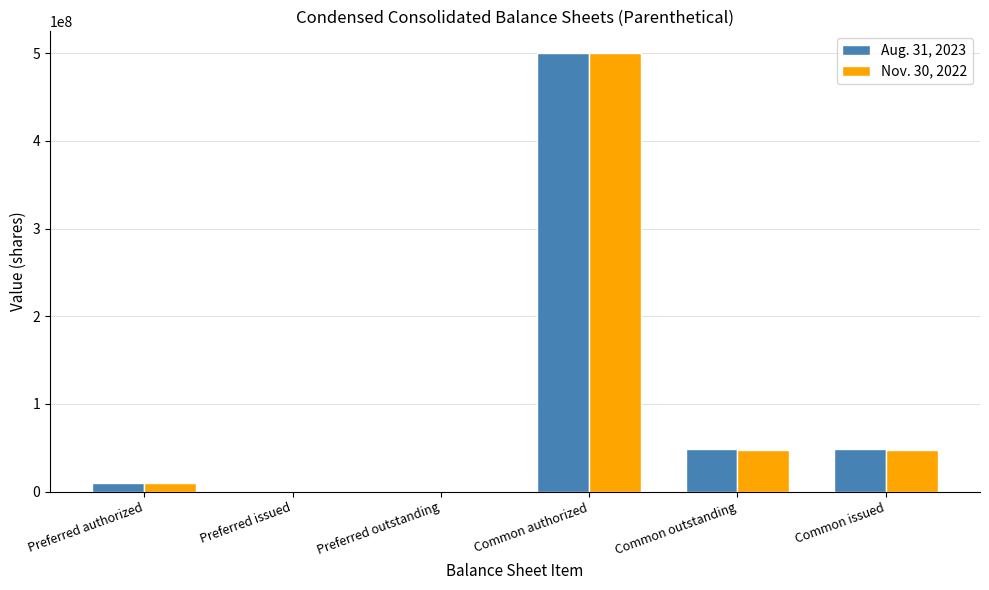

What are all the series names shown in the legend?

Aug. 31, 2023, Nov. 30, 2022